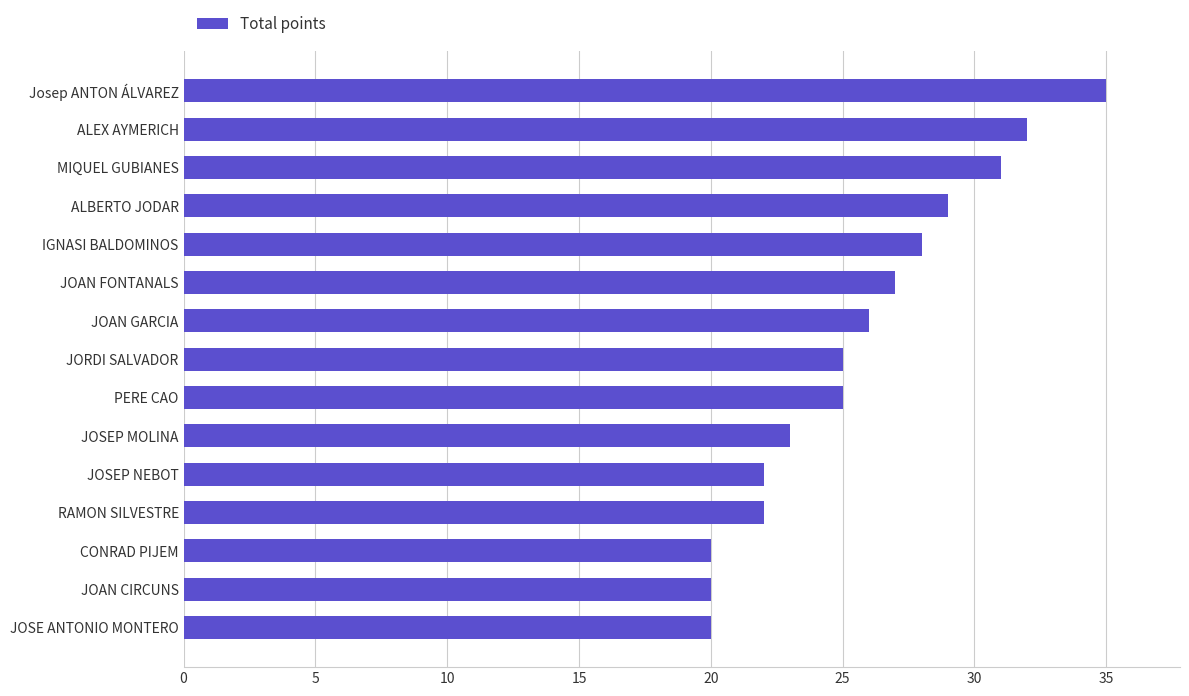

What is the difference between the maximum and minimum values?

15